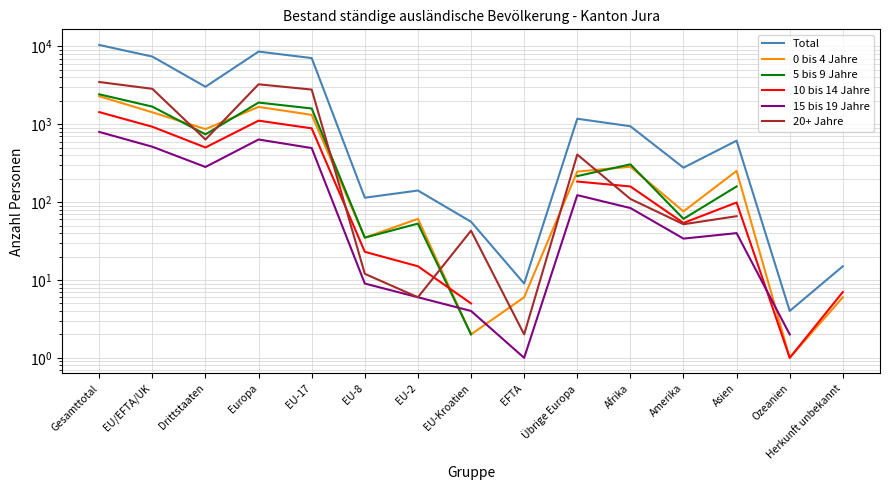

How many data points in 0 bis 4 Jahre are less than 247?

7